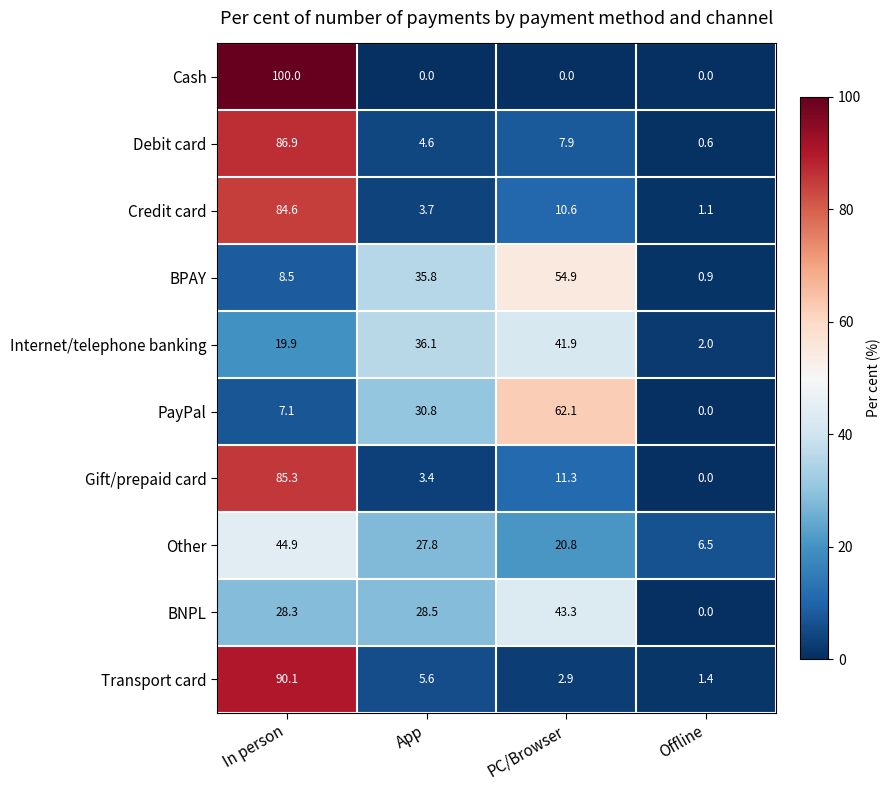

Is it true that Internet/telephone banking equals 19.9 at In person?

True